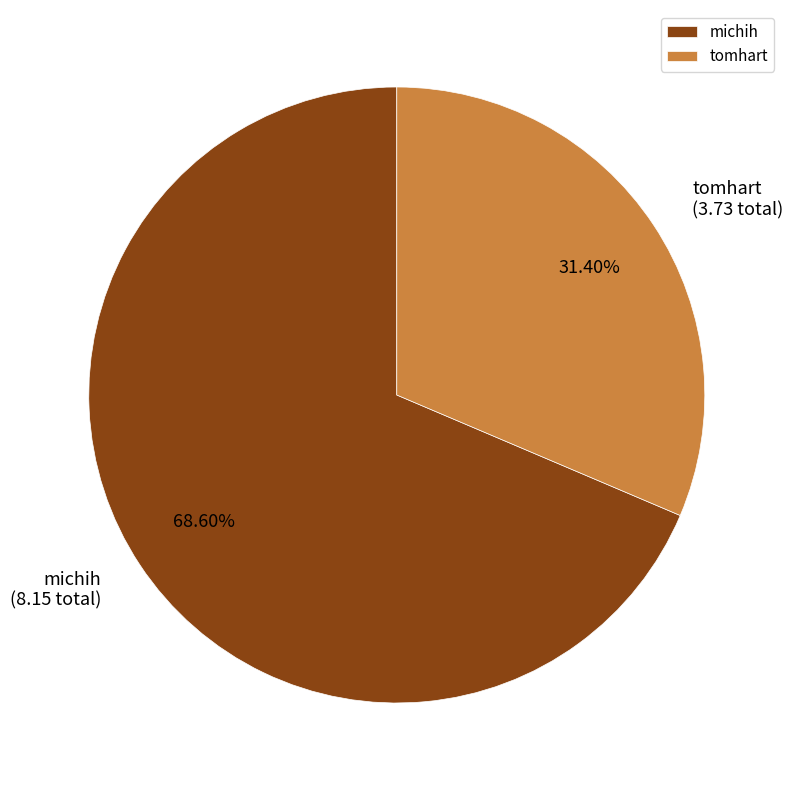

What portion of the pie excludes tomhart?

68.6%